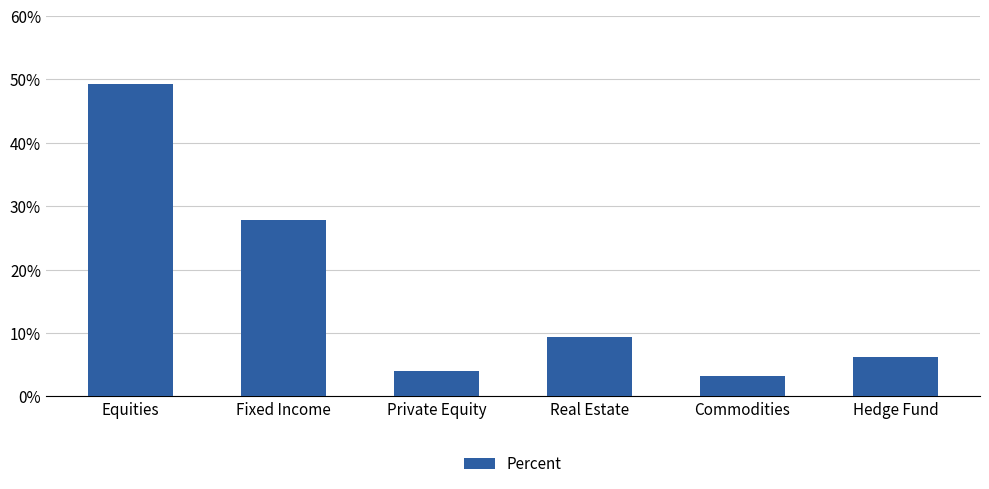

What is the sum of the values at Private Equity and Real Estate?

13.4